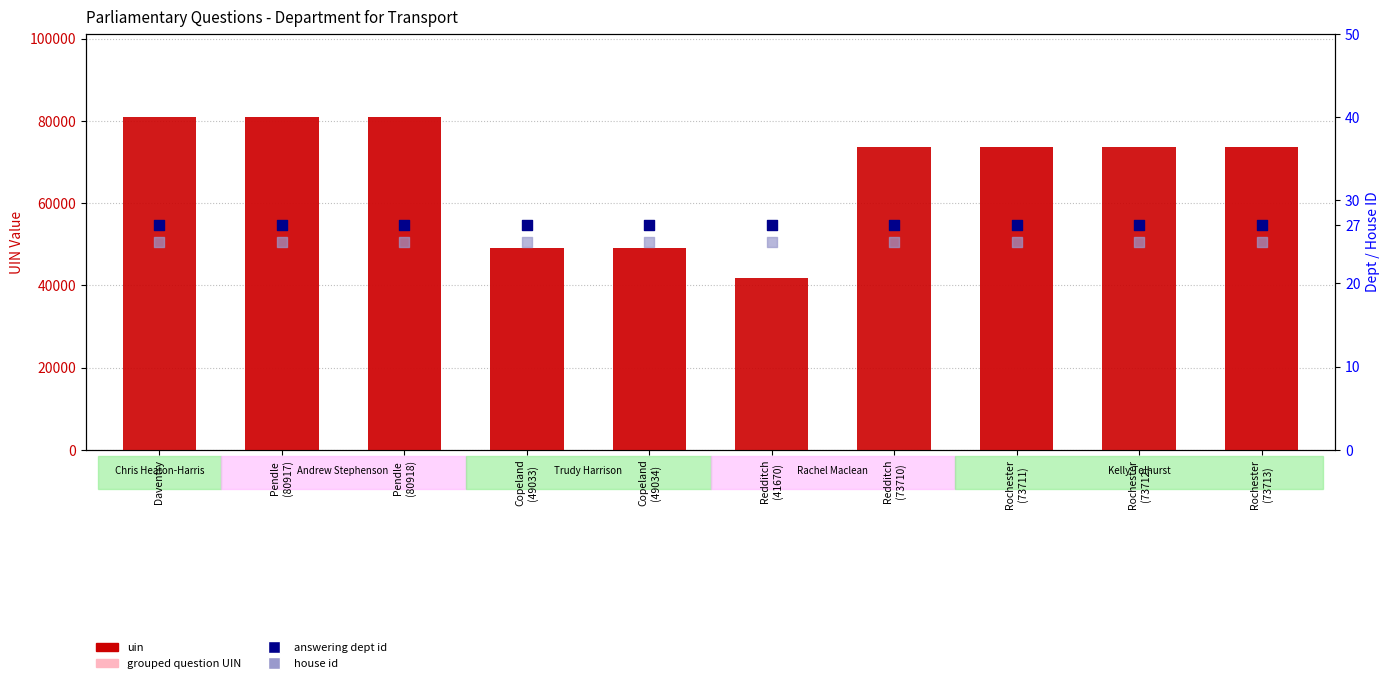

Which series contains the lowest Y value?

grouped question UIN